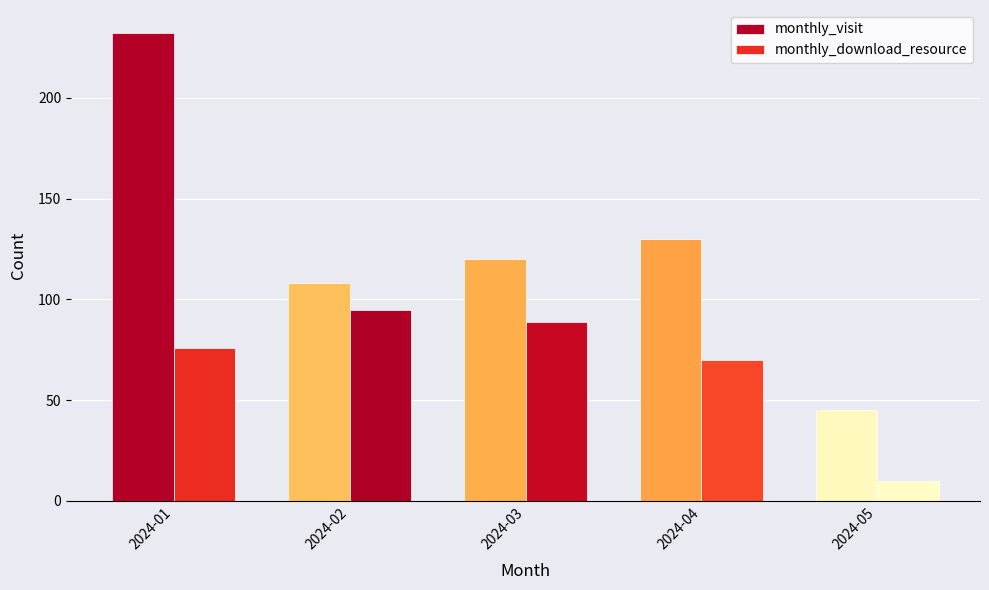

What are all the series names shown in the legend?

monthly_visit, monthly_download_resource